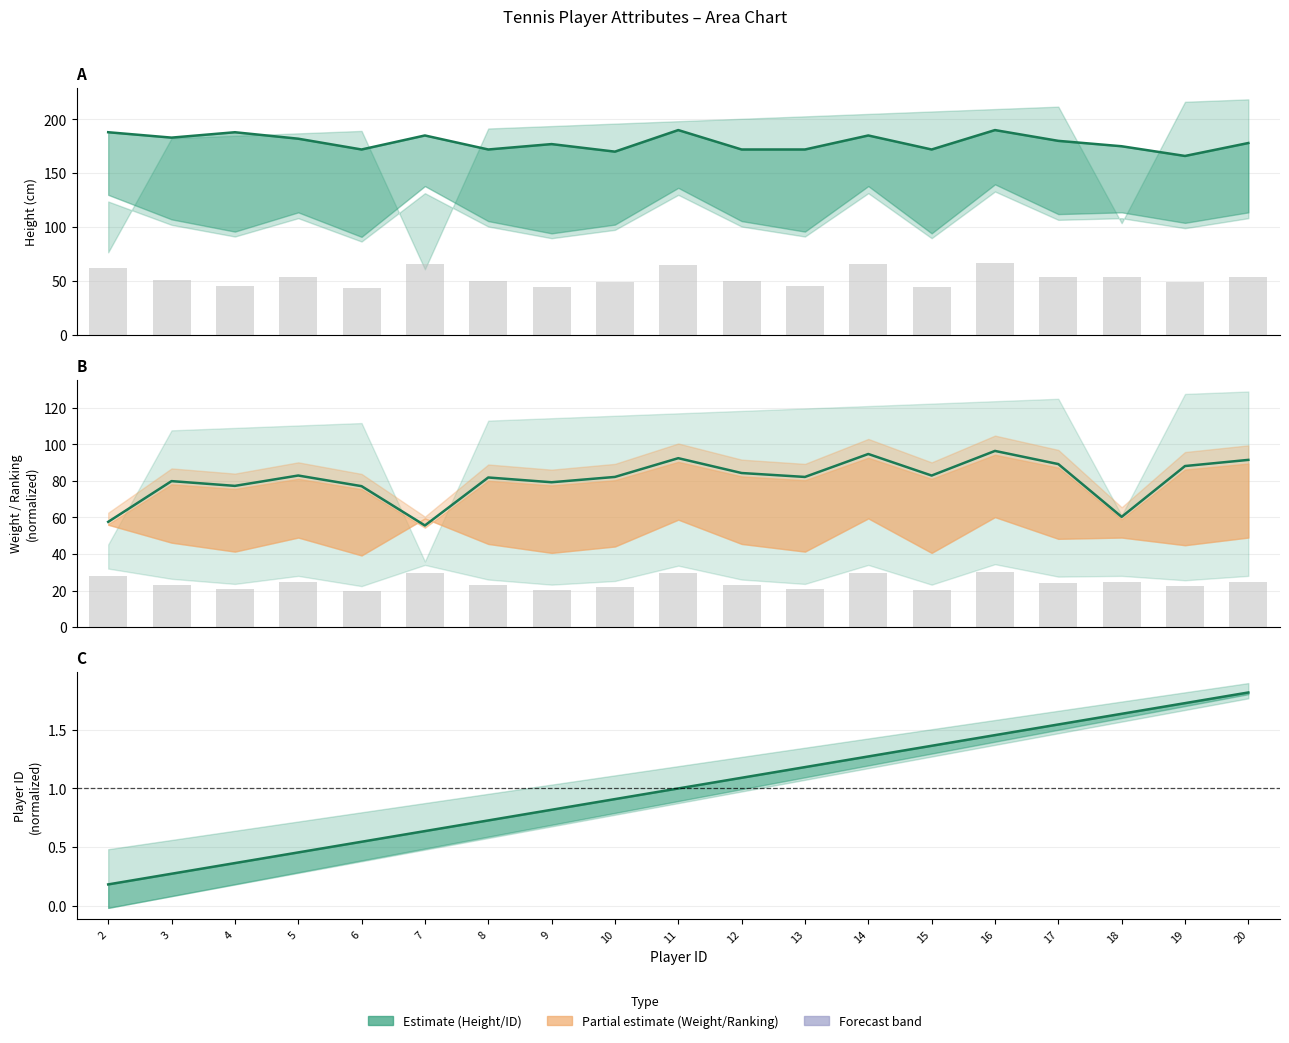

Reading right to left, transcribe all the data shown in this chart.

col_8 (Height cm): 178.0	166.0	175.0	180.0	190.0	172.0	185.0	172.0	172.0	190.0	170.0	177.0	172.0	185.0	172.0	182.0	188.0	183.0	188.0
col_9 (Weight kg): 91.5	88.2	60.3	89.2	96.5	83.0	94.8	82.2	84.3	92.5	82.2	79.3	81.9	55.6	77.1	83.0	77.3	79.9	57.6
col_0 (Player ID): 1.8	1.7	1.6	1.5	1.5	1.4	1.3	1.2	1.1	1.0	0.9	0.8	0.7	0.6	0.5	0.5	0.4	0.3	0.2